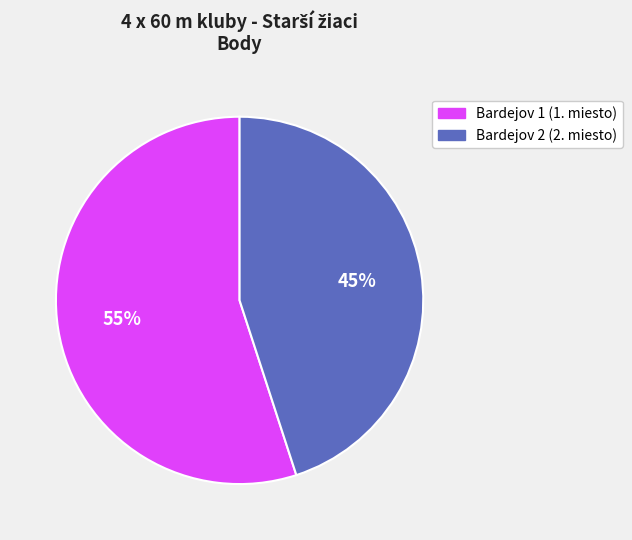

To the nearest percent, what is the average slice percentage?

50%